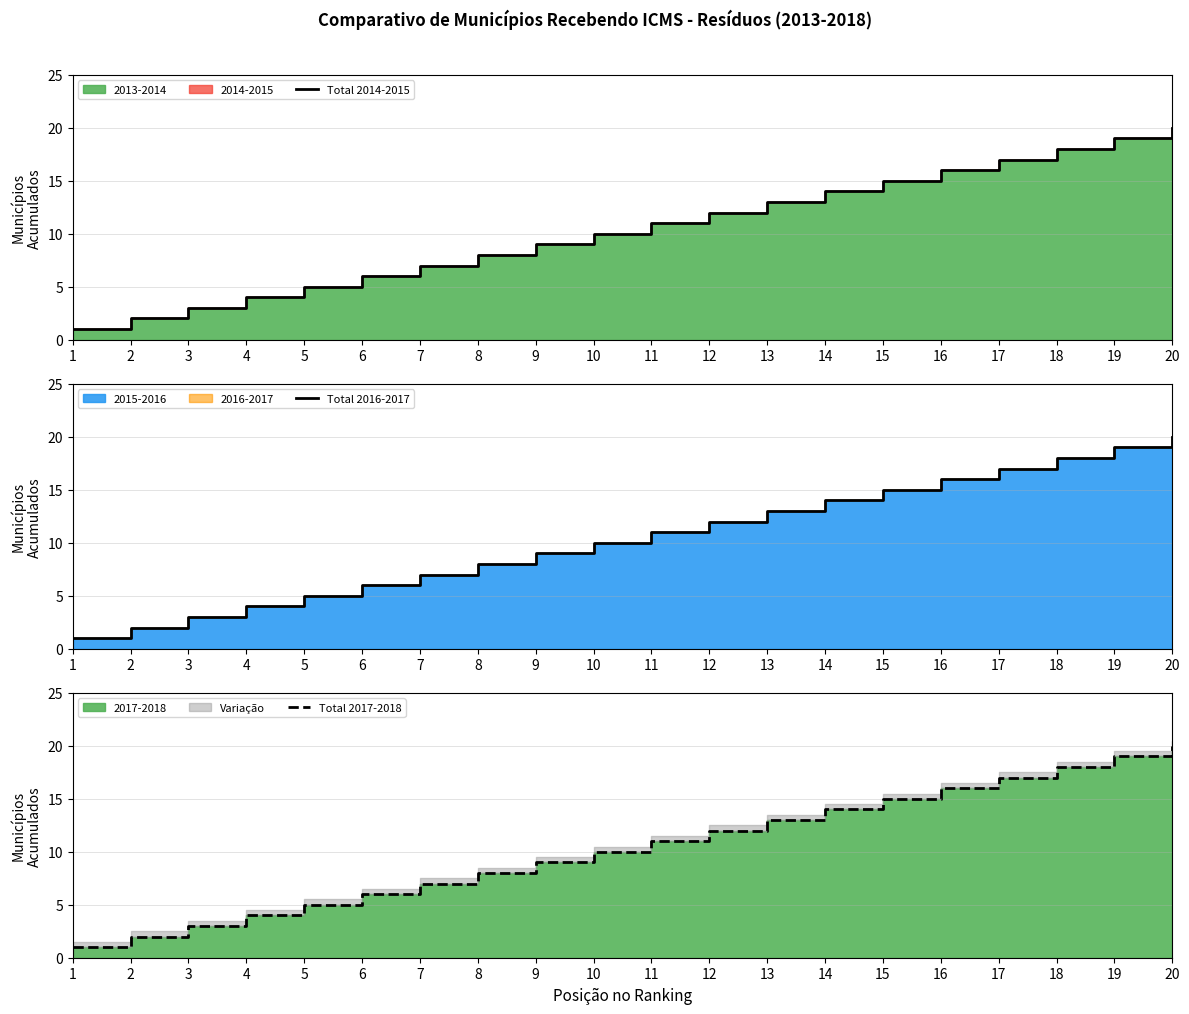

True or false: Total 2014-2015 has a value of 18 at 14.

False